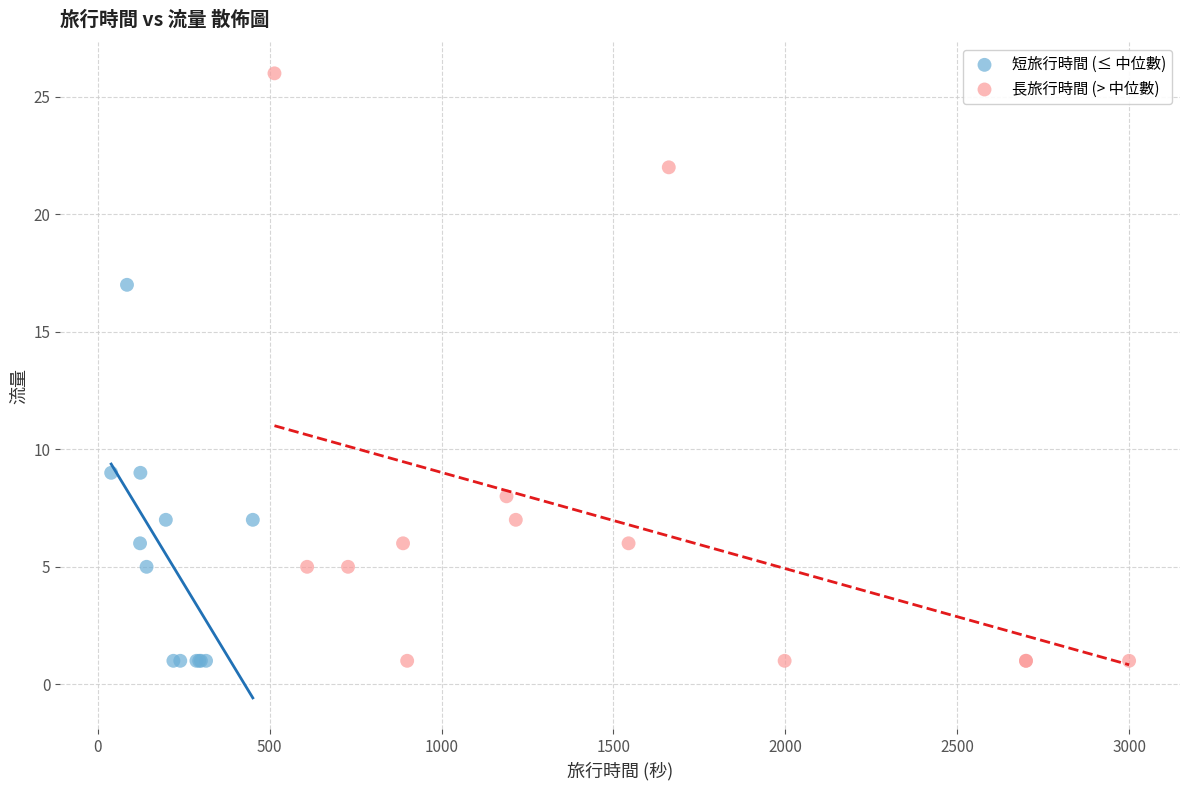

Which series contains the highest Y value?

長旅行時間 (> 中位數)